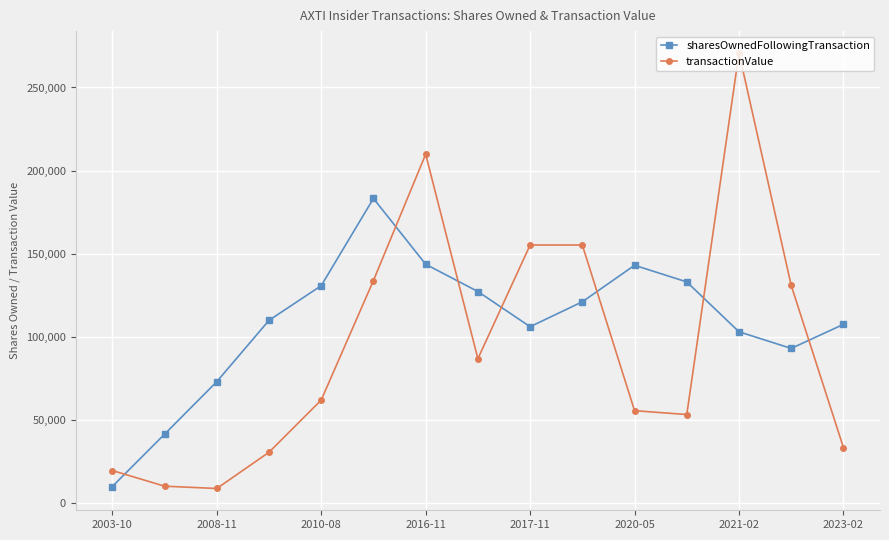

Does the chart have visible grid lines?

Yes